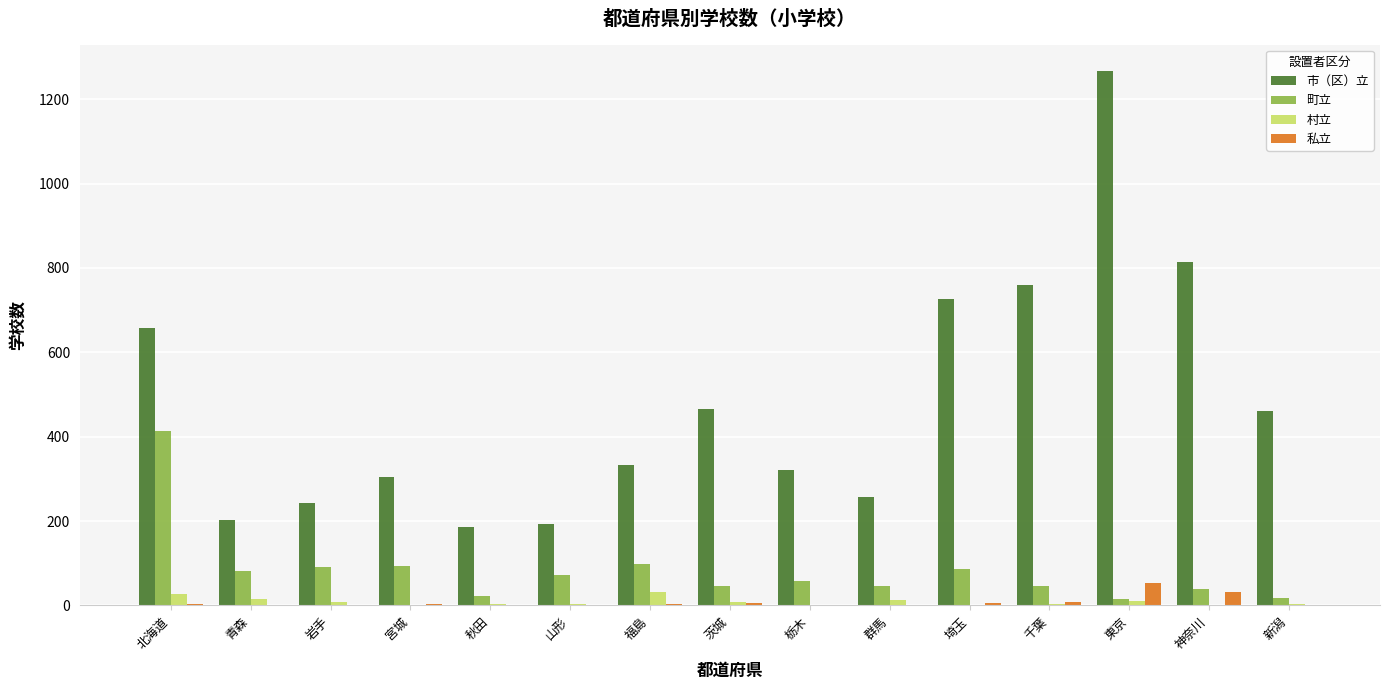

At which category does the chart reach its peak across all series?

東京